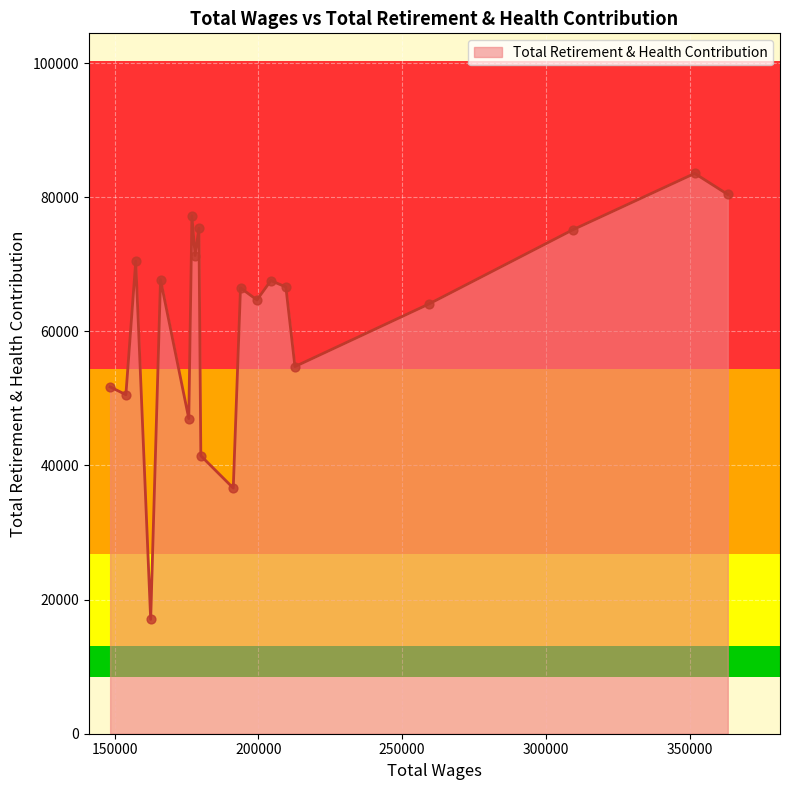

What is the minimum value shown in the chart?

17045.2